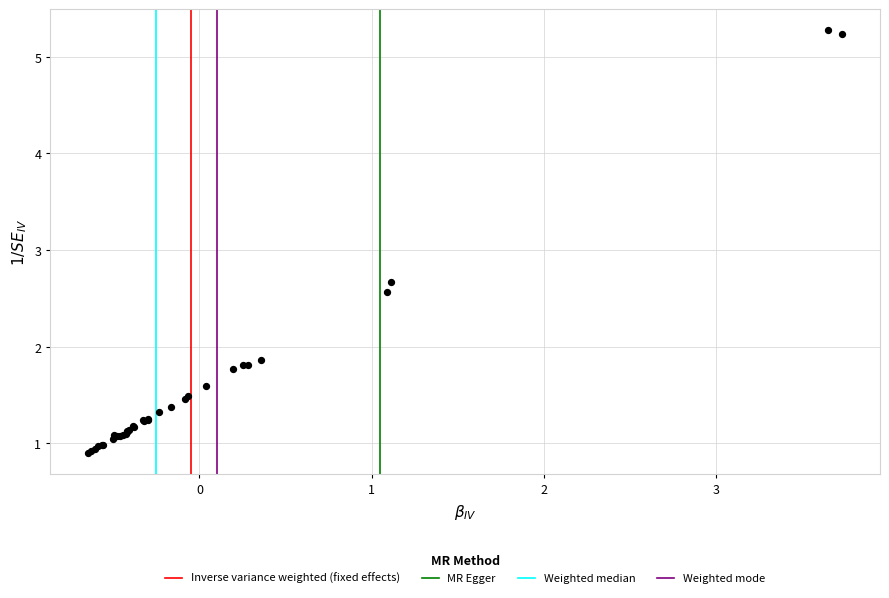

What Y value in the scatter plot is closest to 3?

2.7